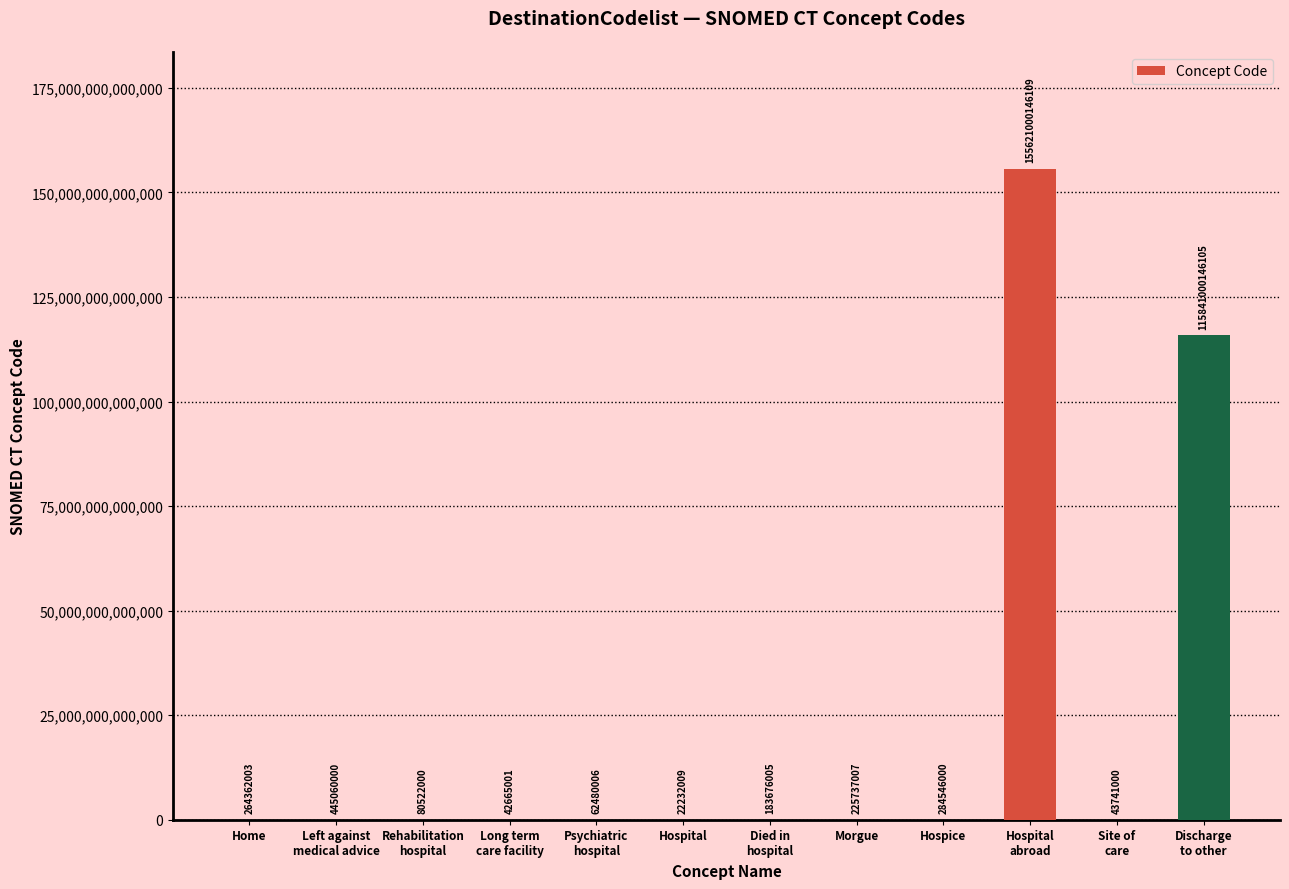

True or false: the data shows 284546000 at Hospice.

True